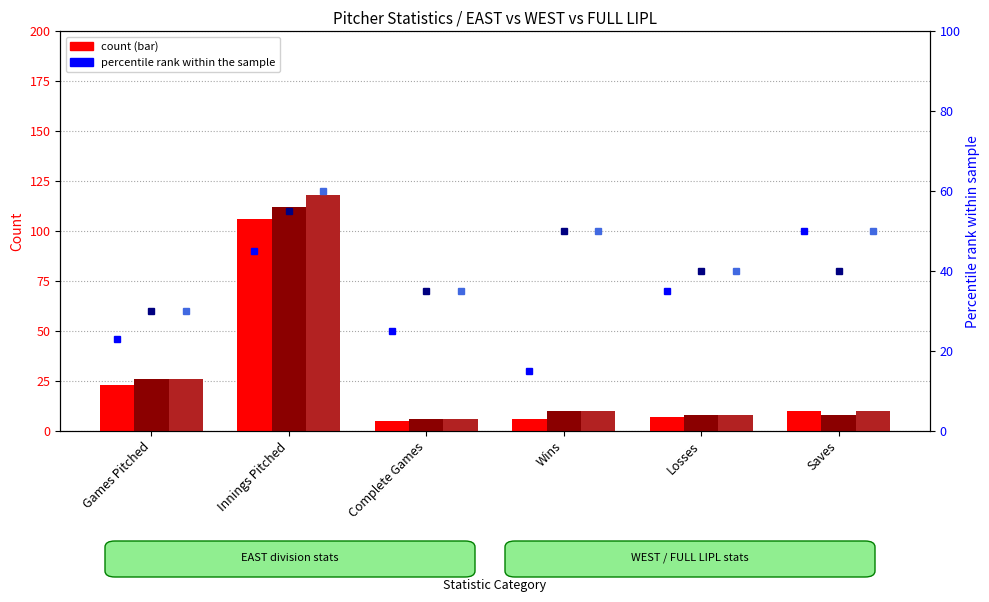

Between Games Pitched and Saves, which is larger?

Games Pitched